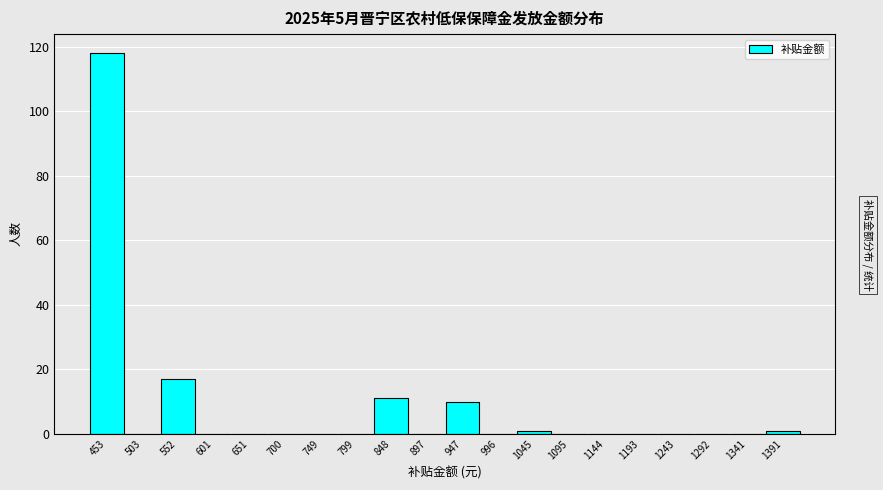

Reading left to right, transcribe this chart: for each bar, give the range it covers on the x-axis and its height. Neither the bar edges nor the heights are printed on the chart, so give them approximately, as read against the axes.

430 to 480: 118
480 to 530: 0
530 to 575: 18
575 to 625: 0
625 to 675: 0
675 to 725: 0
725 to 775: 0
775 to 825: 0
825 to 875: 12
875 to 925: 0
925 to 970: 10
970 to 1020: 0
1020 to 1070: under 2
1070 to 1120: 0
1120 to 1170: 0
1170 to 1220: 0
1220 to 1270: 0
1270 to 1315: 0
1315 to 1365: 0
1365 to 1415: under 2